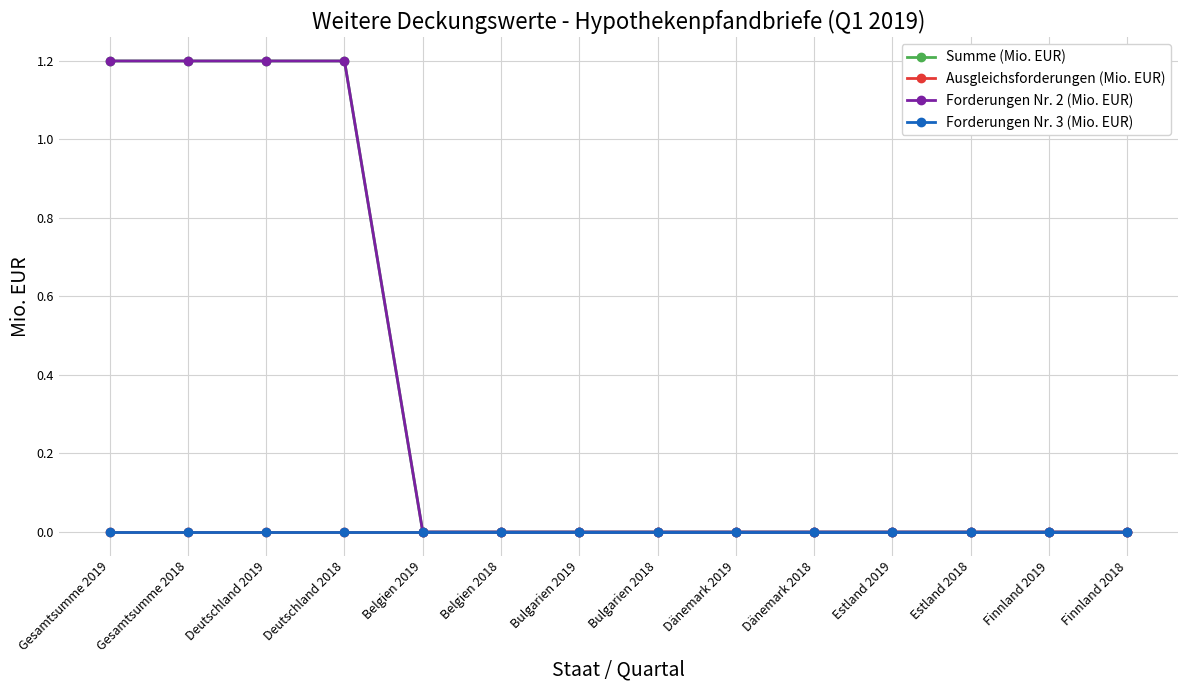

Rank the categories by Forderungen Nr. 2 (Mio. EUR) value from lowest to highest.

Belgien 2019, Belgien 2018, Bulgarien 2019, Bulgarien 2018, Dänemark 2019, Dänemark 2018, Estland 2019, Estland 2018, Finnland 2019, Finnland 2018, Gesamtsumme 2019, Gesamtsumme 2018, Deutschland 2019, Deutschland 2018